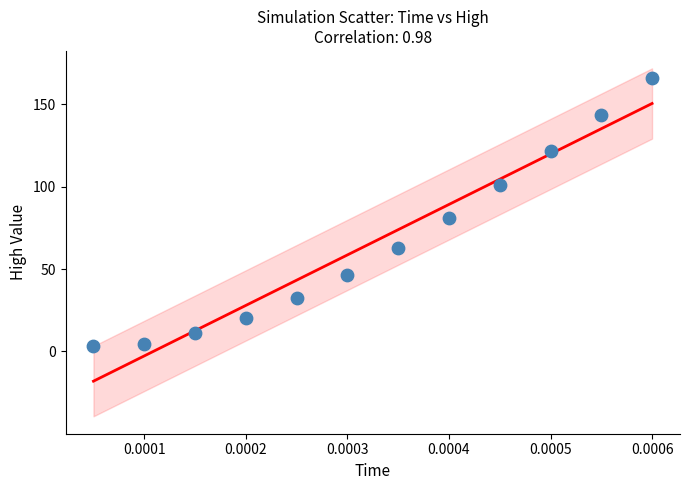

What Y value in the scatter plot is closest to 84?

81.2